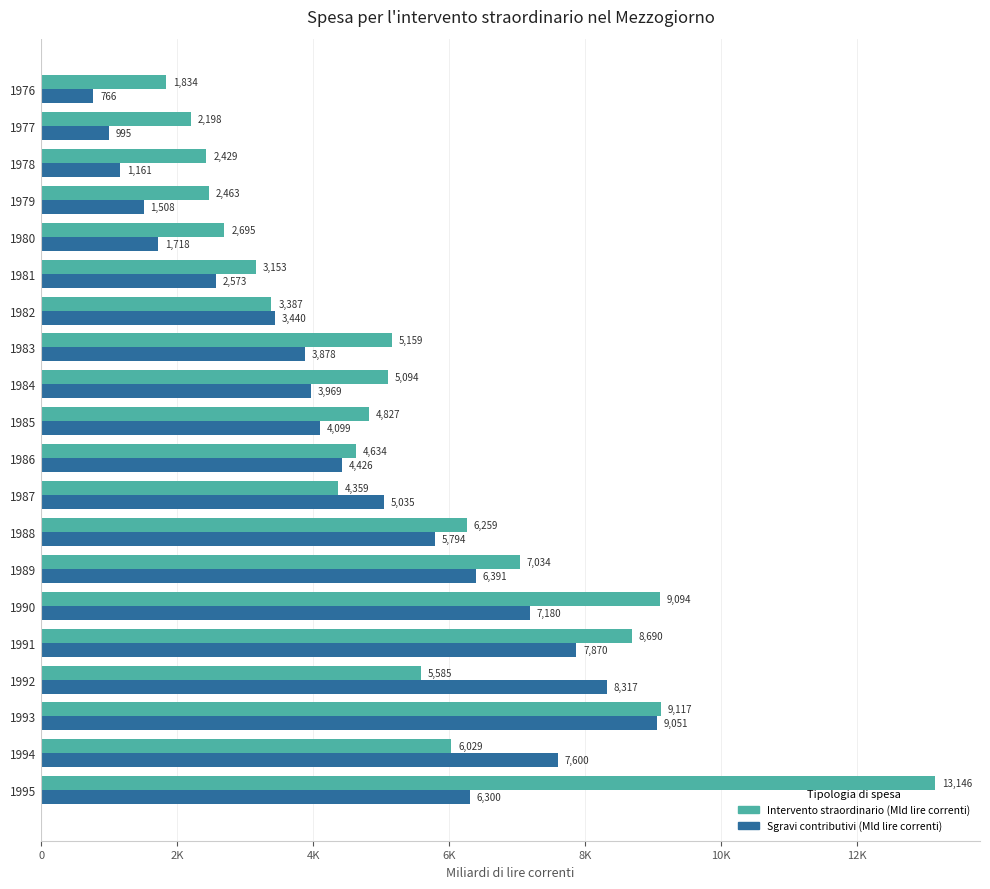

Which series has the widest spread of values?

Intervento straordinario (Mld lire correnti)